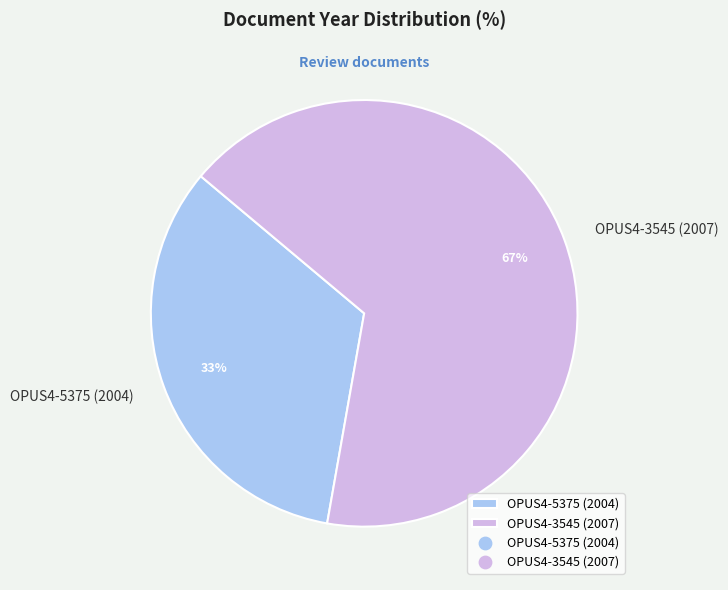

Which has a higher value, OPUS4-5375 (2004) or OPUS4-3545 (2007)?

OPUS4-3545 (2007)